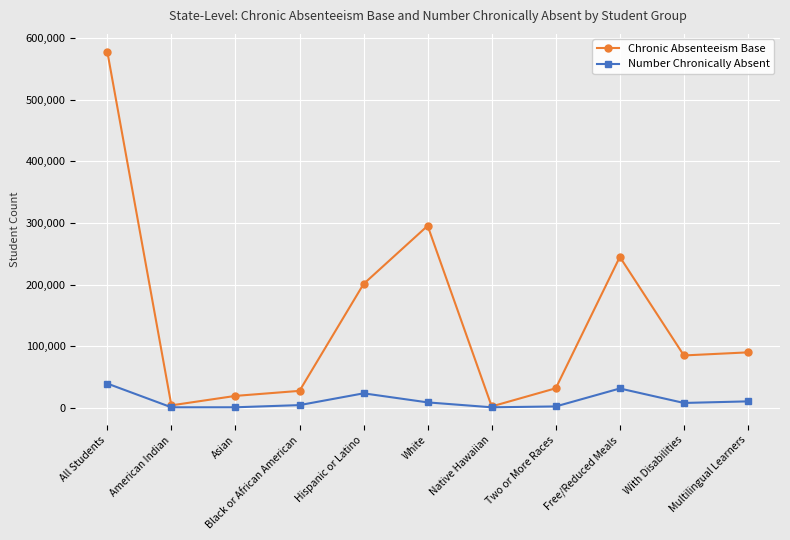

At which label is Number Chronically Absent closest to 19829?

Hispanic or Latino